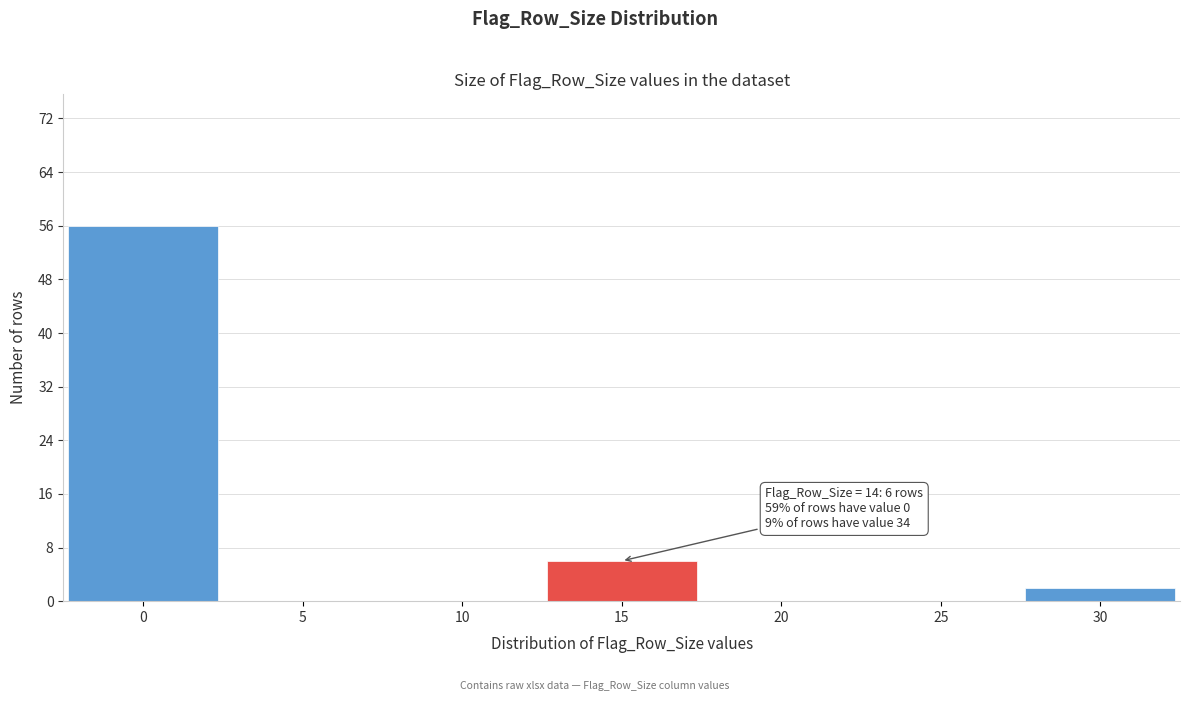

Reading left to right, transcribe all the data shown in this chart.

0=56	5=0	10=0	15=6	20=0	25=0	30=2